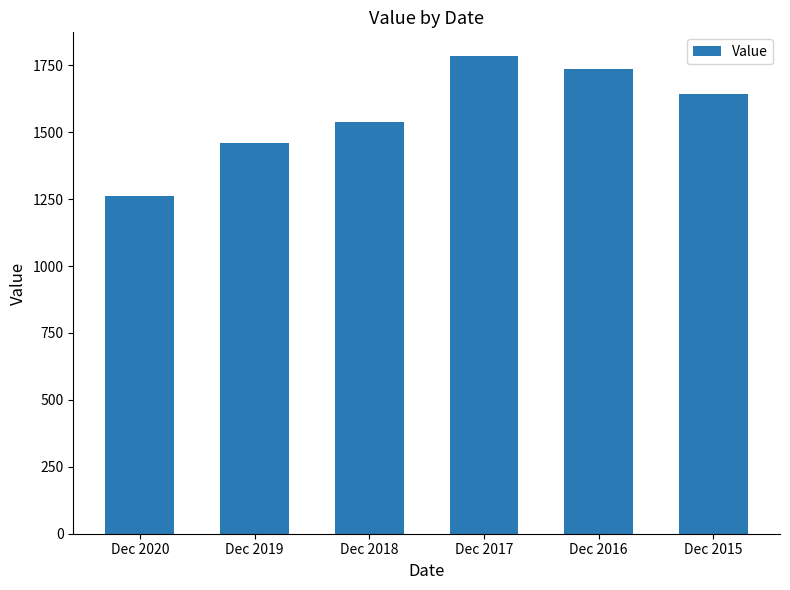

How many data points are less than 1643?

3